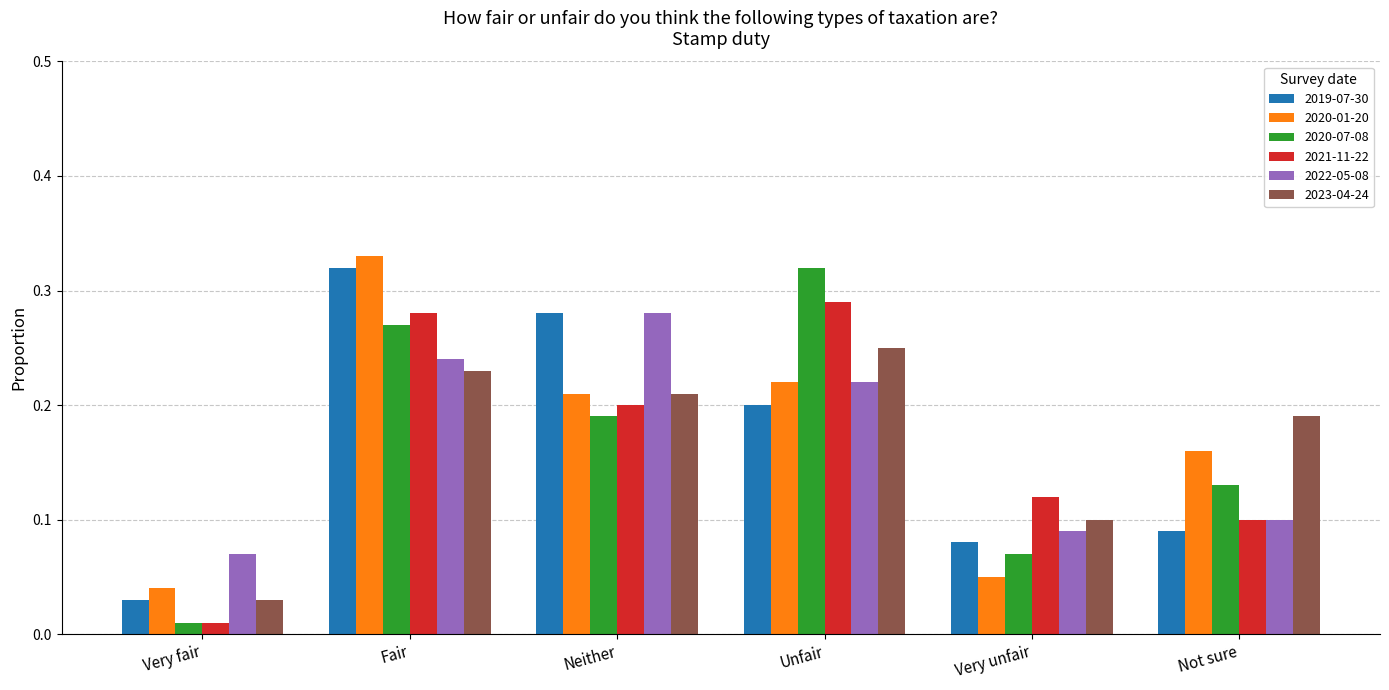

Which series has the widest spread of values?

2020-07-08